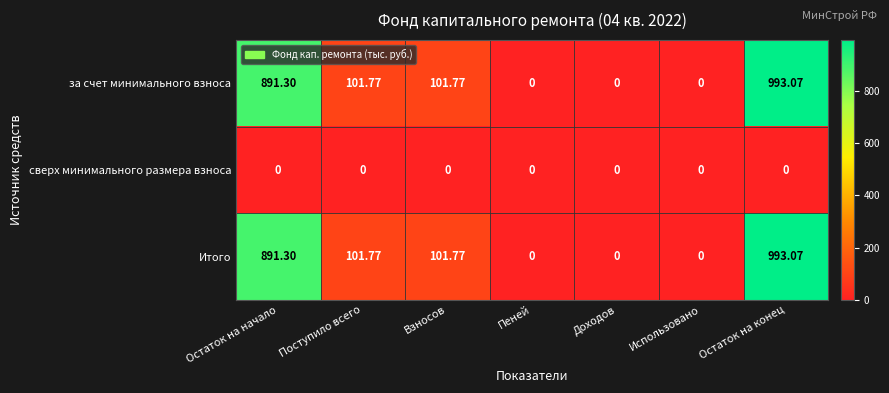

At how many categories does at least one series exceed 822?

2